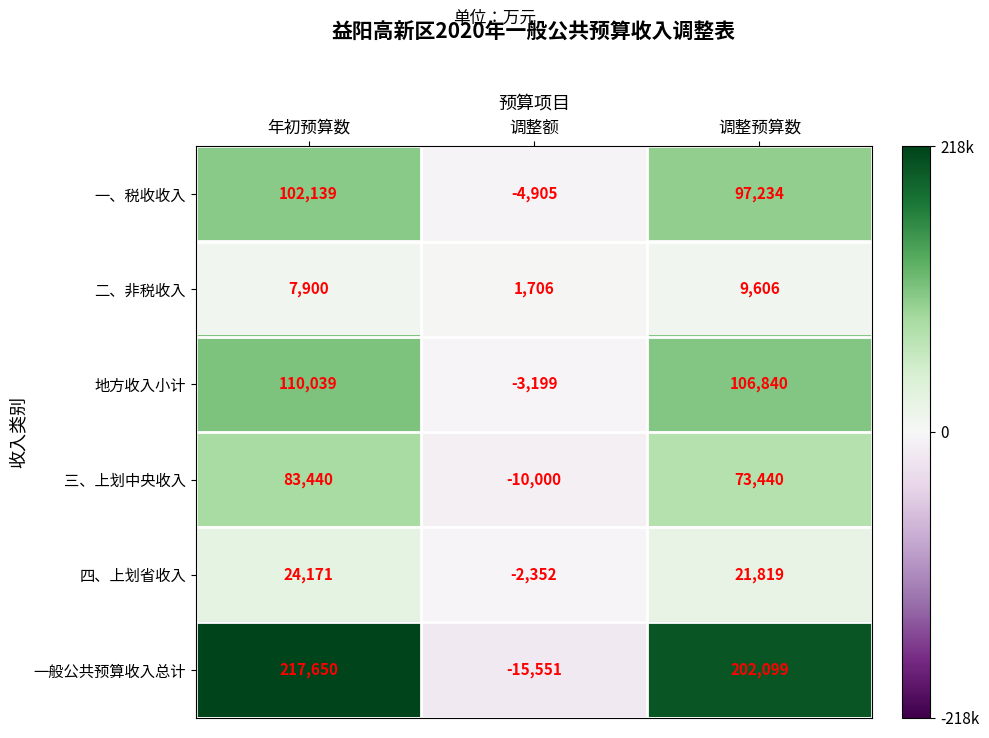

The value of 三、上划中央收入 at 调整额 is -10000. True or false?

True